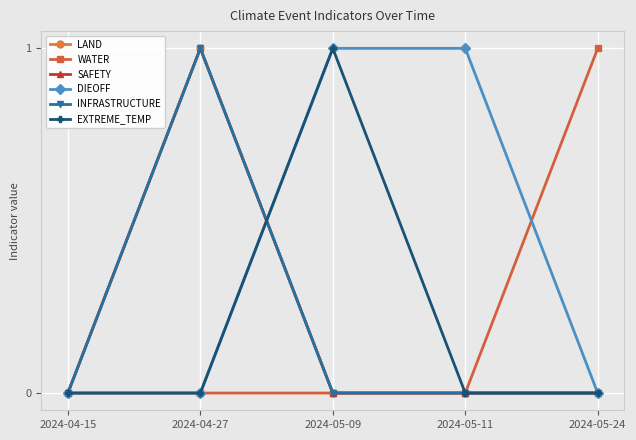

Reading left to right, what are all the values shown in this chart?

LAND: 2024-04-15=0	2024-04-27=1	2024-05-09=0	2024-05-11=0	2024-05-24=0
WATER: 2024-04-15=0	2024-04-27=0	2024-05-09=0	2024-05-11=0	2024-05-24=1
SAFETY: 2024-04-15=0	2024-04-27=1	2024-05-09=0	2024-05-11=0	2024-05-24=0
DIEOFF: 2024-04-15=0	2024-04-27=0	2024-05-09=1	2024-05-11=1	2024-05-24=0
INFRASTRUCTURE: 2024-04-15=0	2024-04-27=1	2024-05-09=0	2024-05-11=0	2024-05-24=0
EXTREME_TEMP: 2024-04-15=0	2024-04-27=0	2024-05-09=1	2024-05-11=0	2024-05-24=0